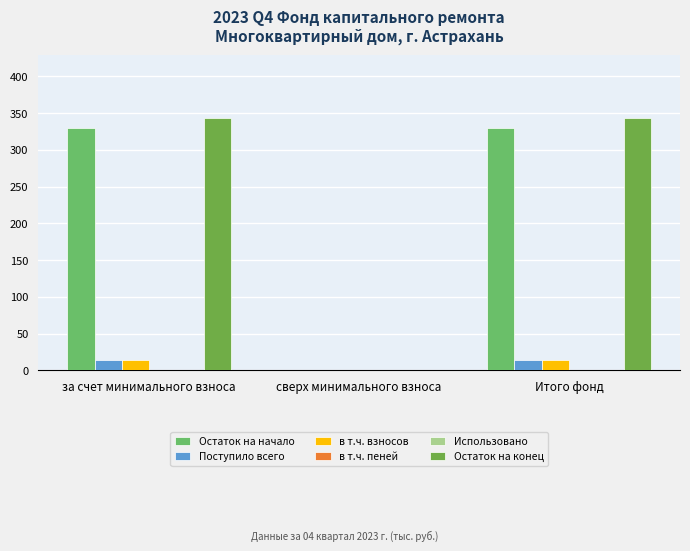

What is the label of the 2nd bar from the left?

сверх минимального взноса